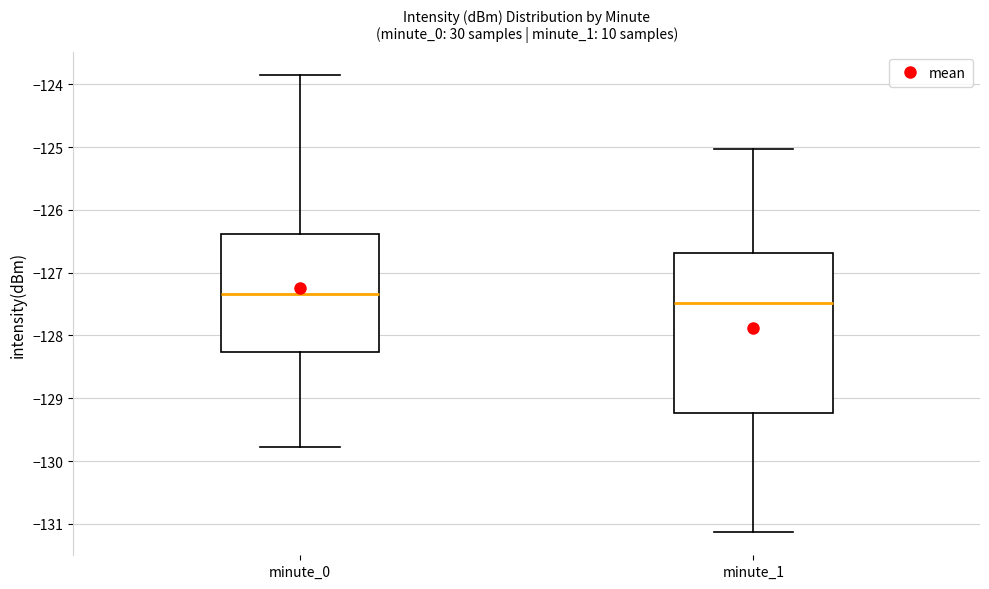

Which box has the highest median line?

minute_0